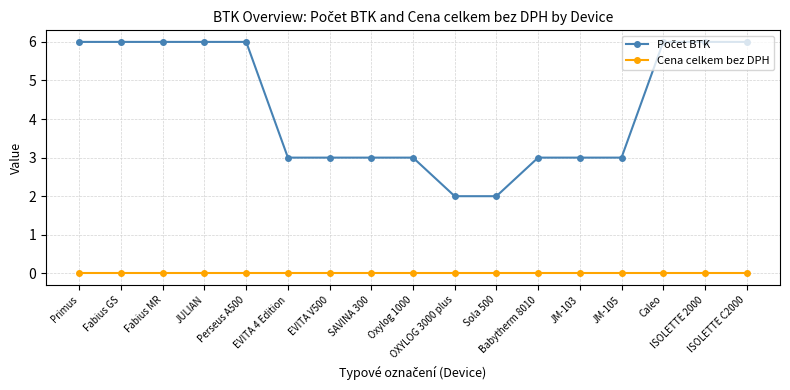

At which label does Počet BTK reach its minimum?

OXYLOG 3000 plus